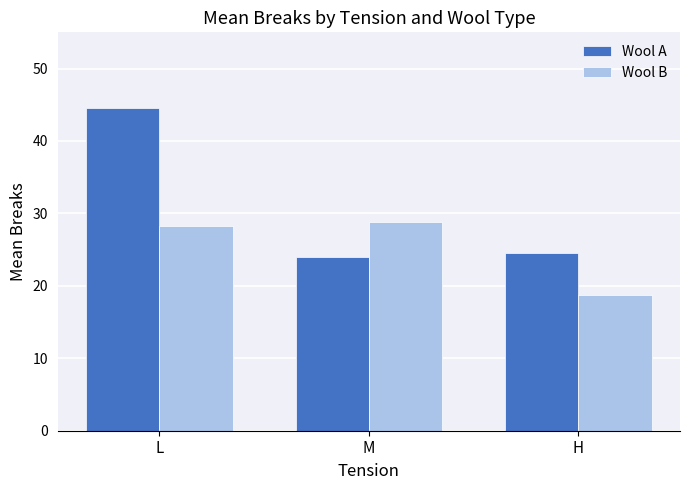

True or false: Wool B has a value of 28.8 at M.

True